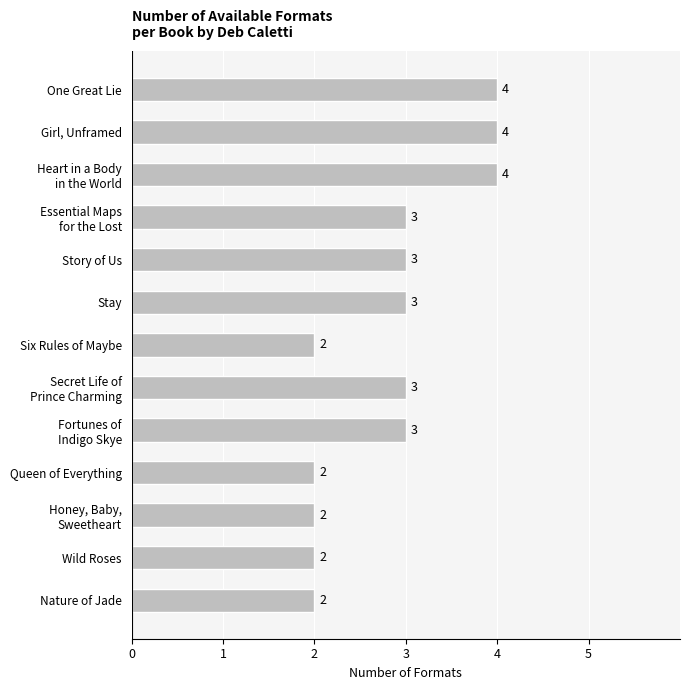

Is it true that the value at Story of Us is 3?

True